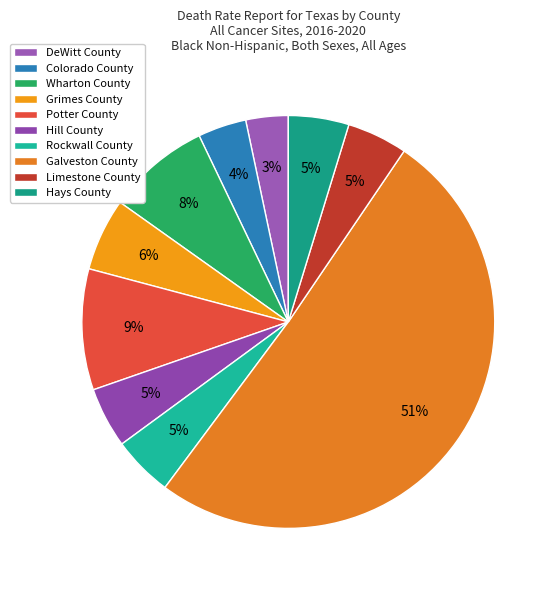

Which slice is the smallest?

DeWitt County